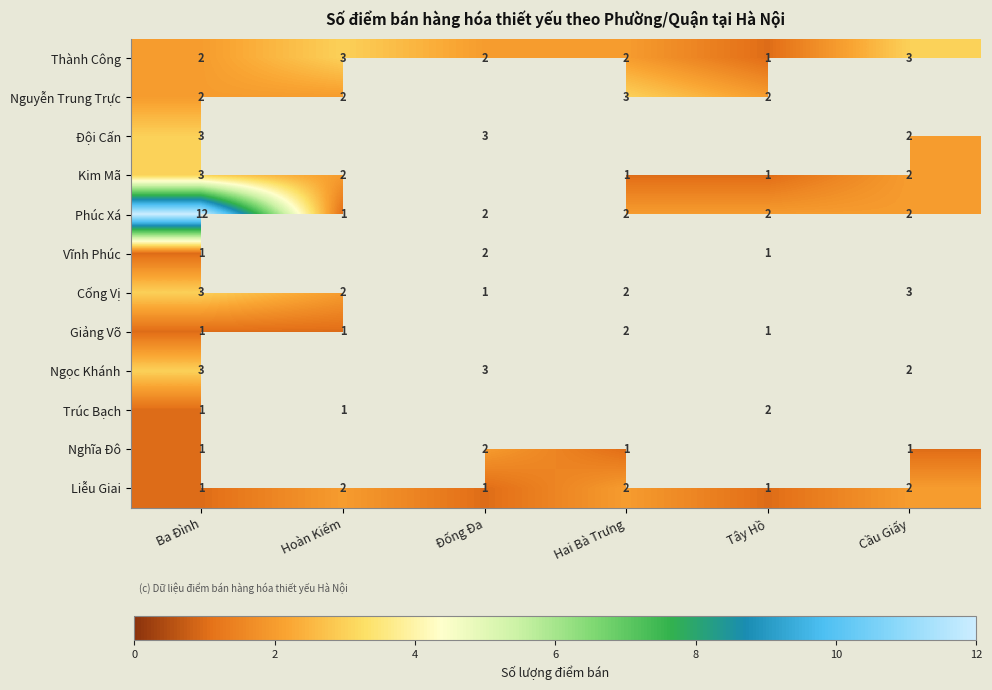

What is the total value across all series at Ba Đình?

33